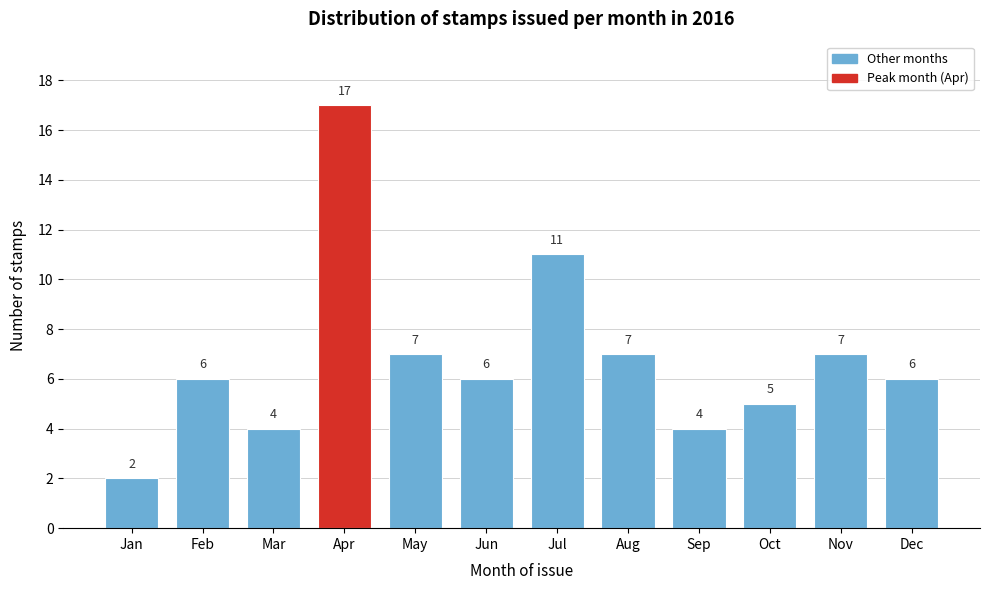

Reading left to right, extract all data points from this chart.

2	6	4	17	7	6	11	7	4	5	7	6